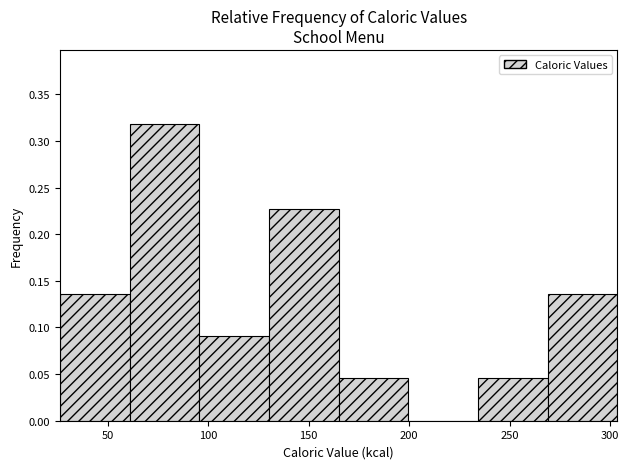

What is the height of the bar covering 25 to 60 on the x-axis? Neither the bar edges nor the heights are printed on the chart, so give them approximately, as read against the axes.

0.135